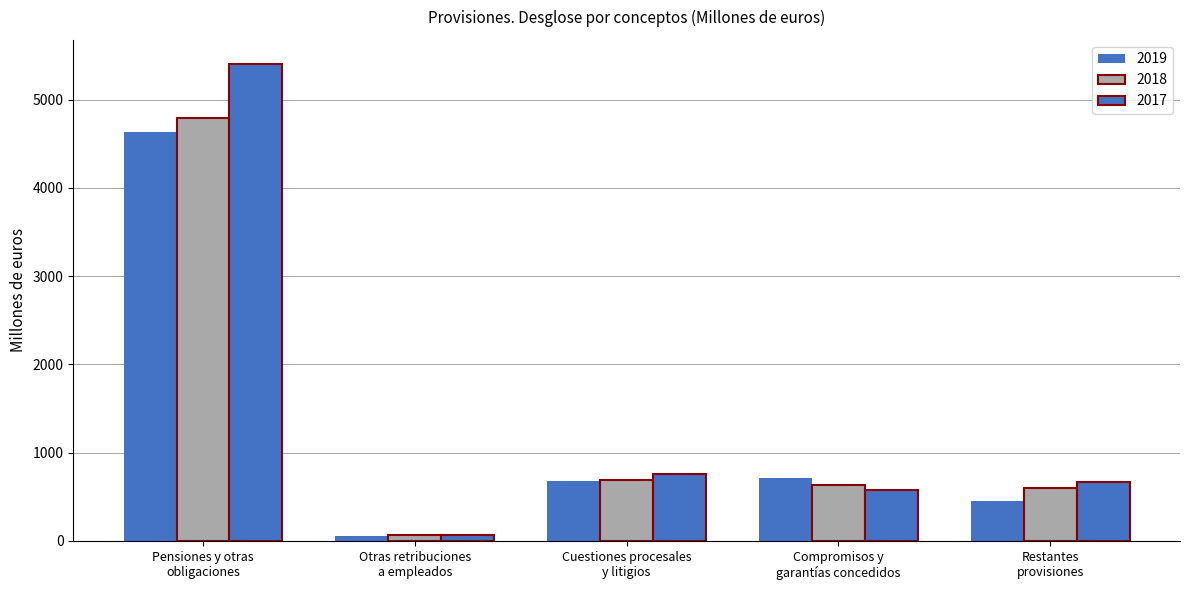

What is the sum of all 2019 values?

6537